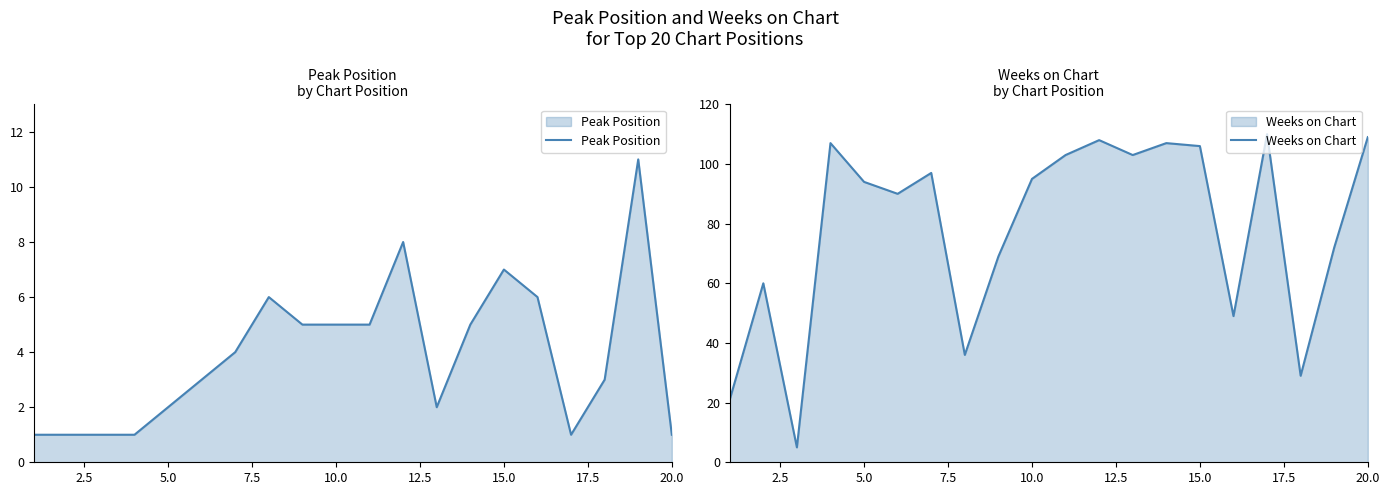

What is the difference between the maximum and minimum values in the Weeks on Chart series?

105